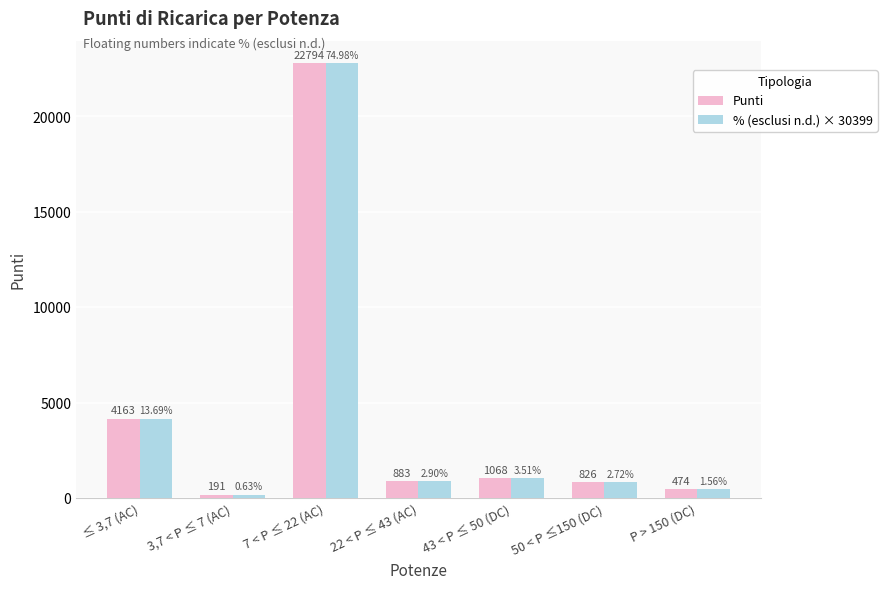

At which category is the sum across all series the highest?

7 < P ≤ 22 (AC)